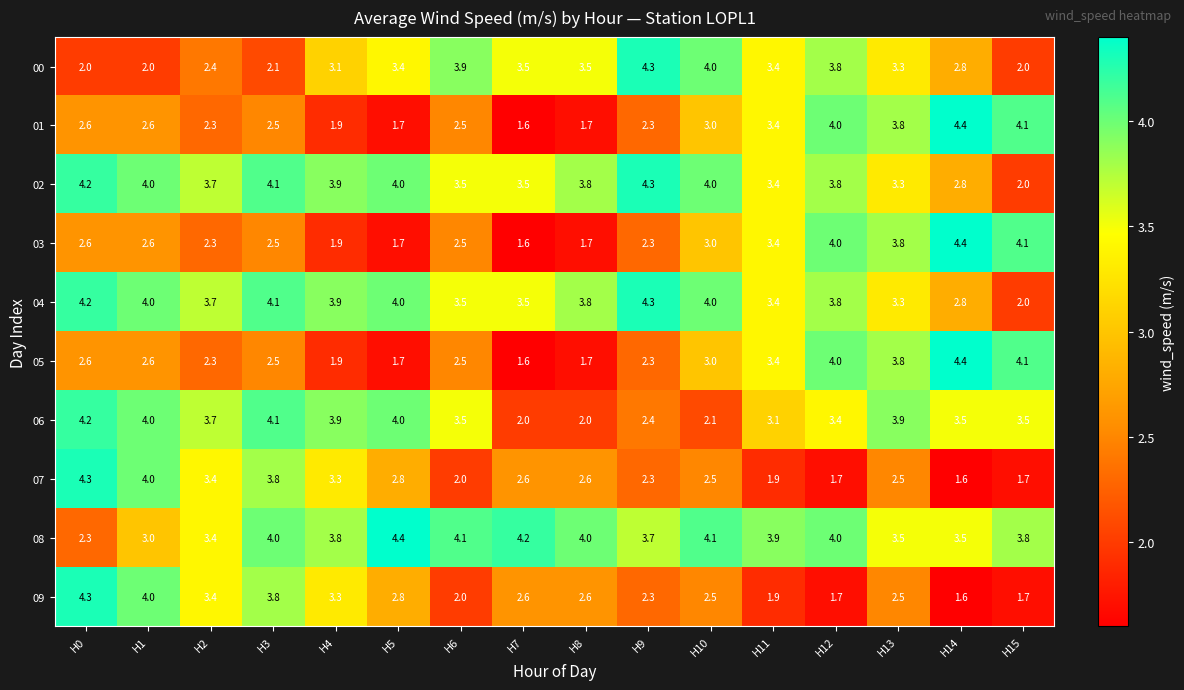

Which series has the largest total across all categories?

08